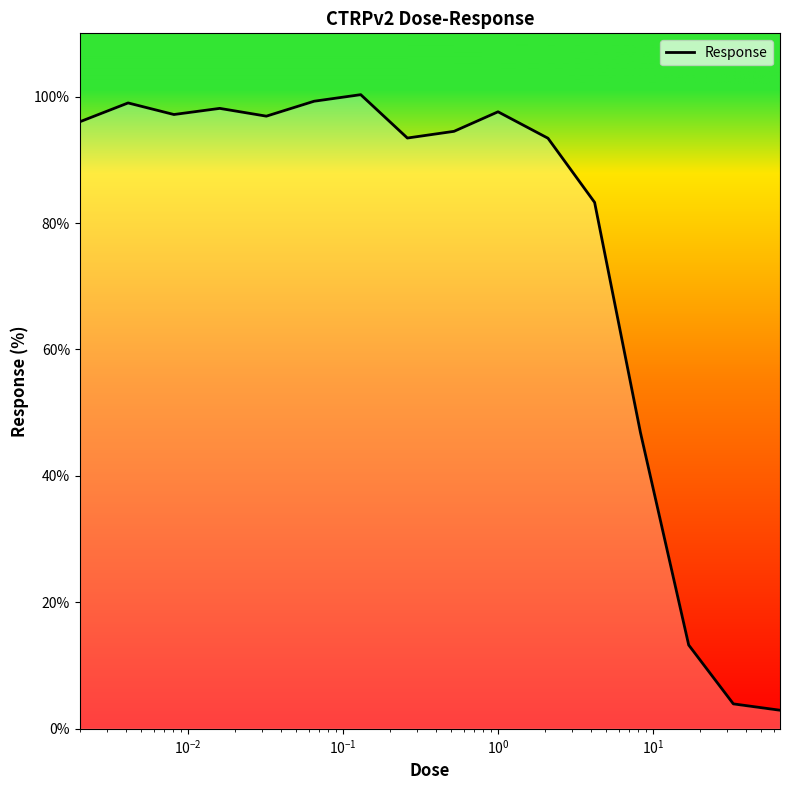

What is the difference between the maximum and minimum values?

97.4